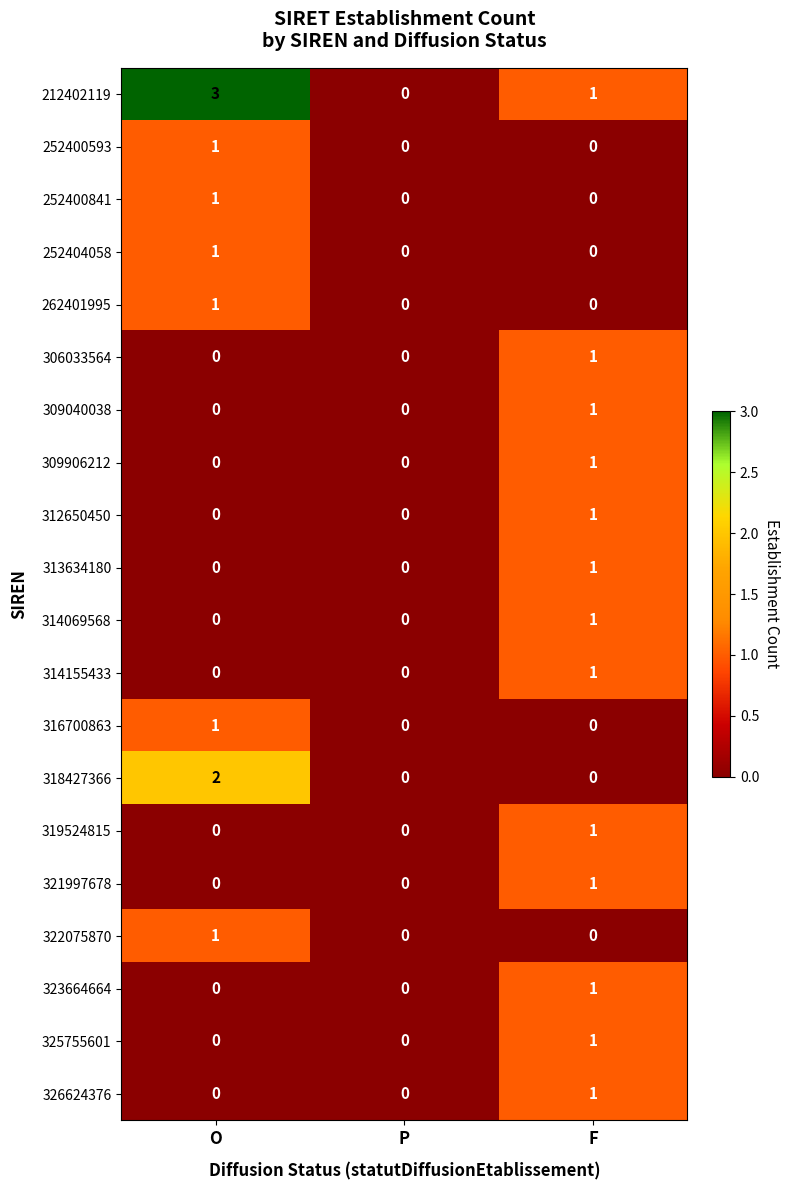

At which category is the sum across all series the highest?

F